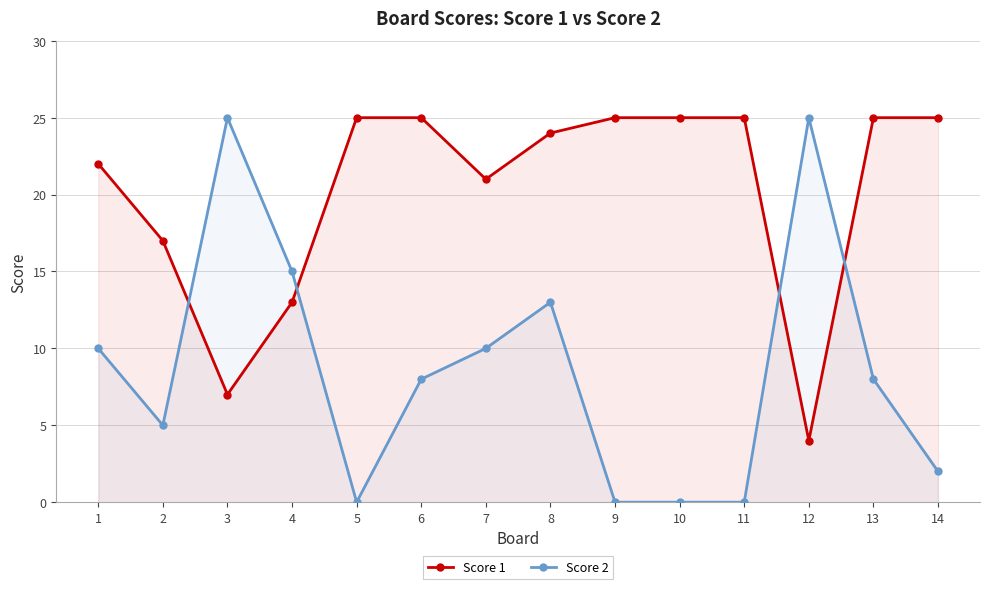

How many values in the Score 2 series are below 8?

6